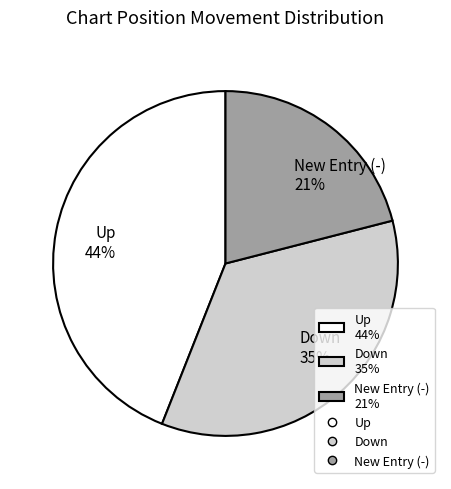

To the nearest percent, what percentage of the pie is New Entry (-) 21%?

21%